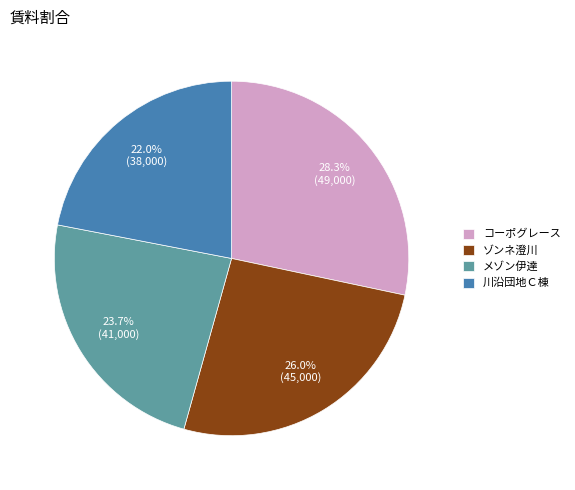

Which has a higher value, メゾン伊達 or ゾンネ澄川?

ゾンネ澄川